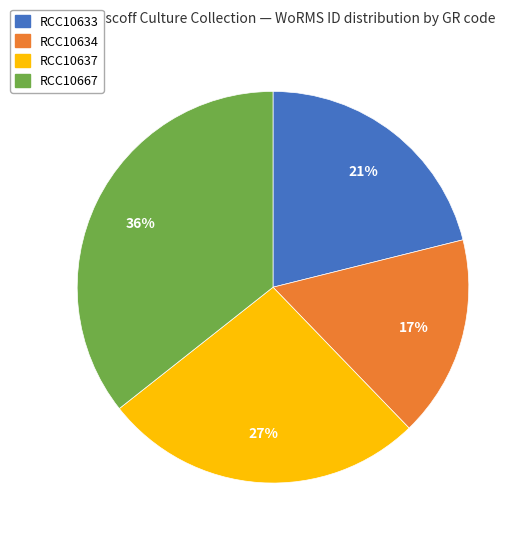

To the nearest percent, what is the average slice percentage?

25%